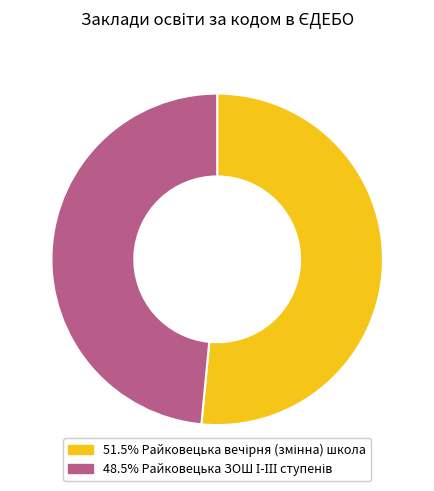

Does any single category account for the majority?

Yes